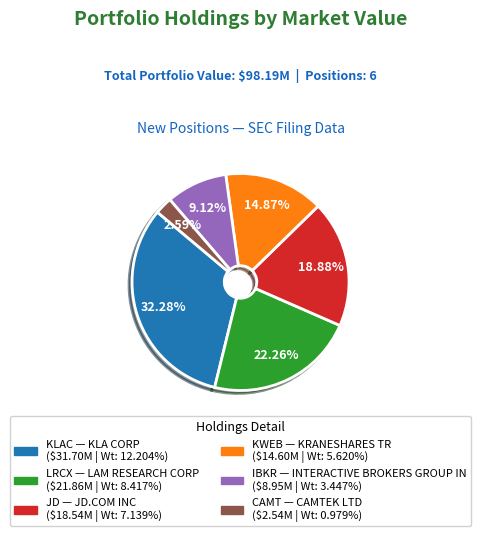

Is there any slice that represents more than half of the pie?

No